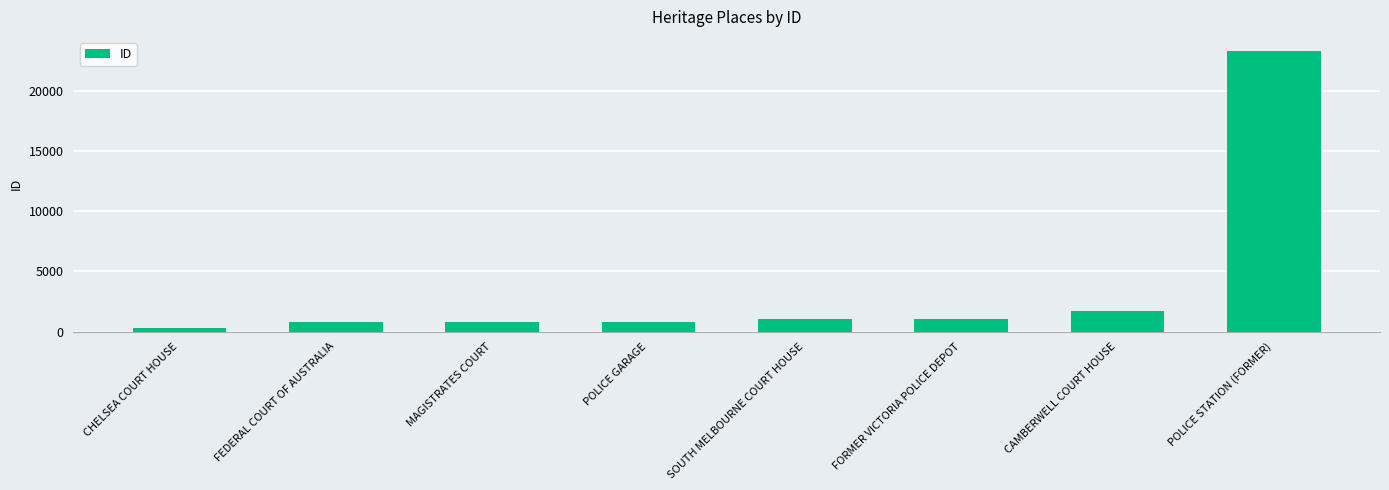

At which label is the value closest to 11808?

CAMBERWELL COURT HOUSE